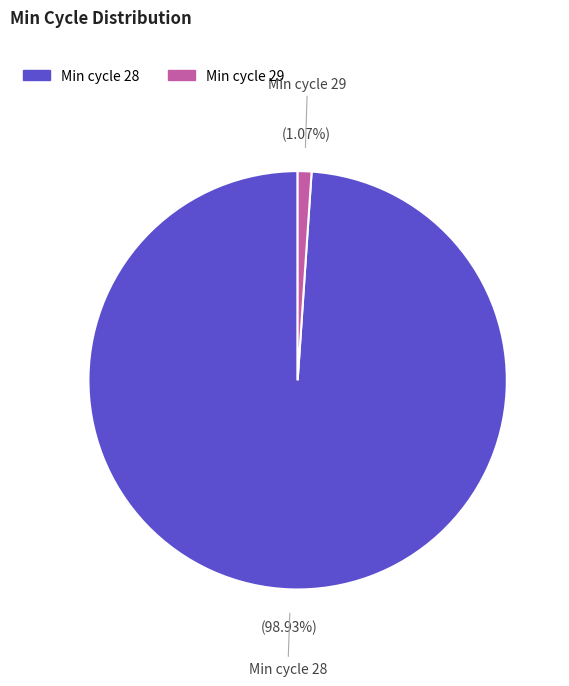

Is there a majority slice in this chart?

Yes